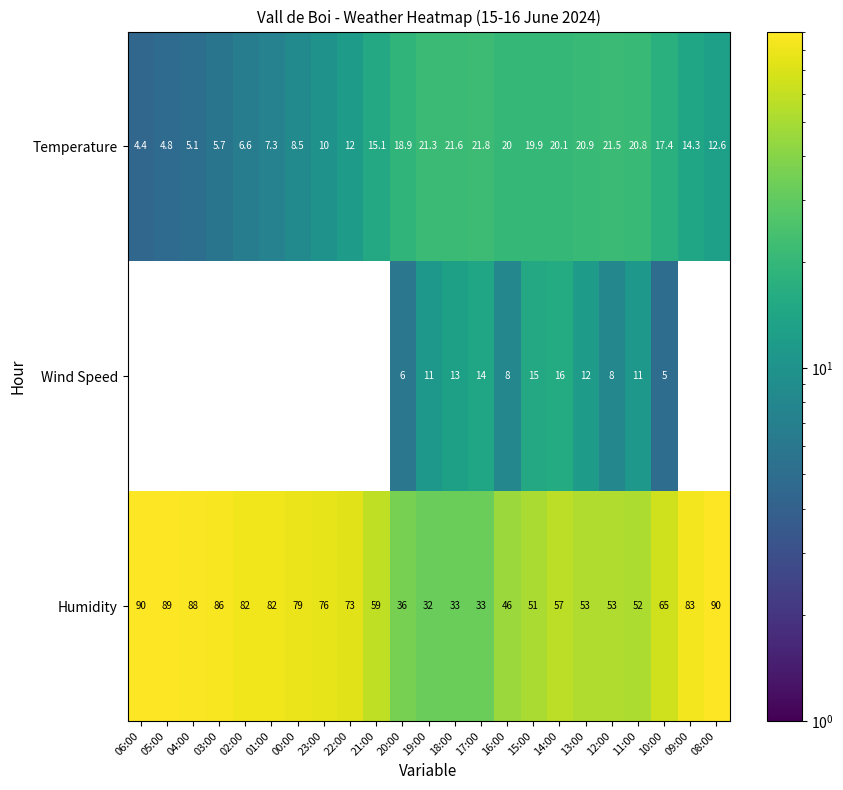

What is the maximum value shown in the chart?

90.0